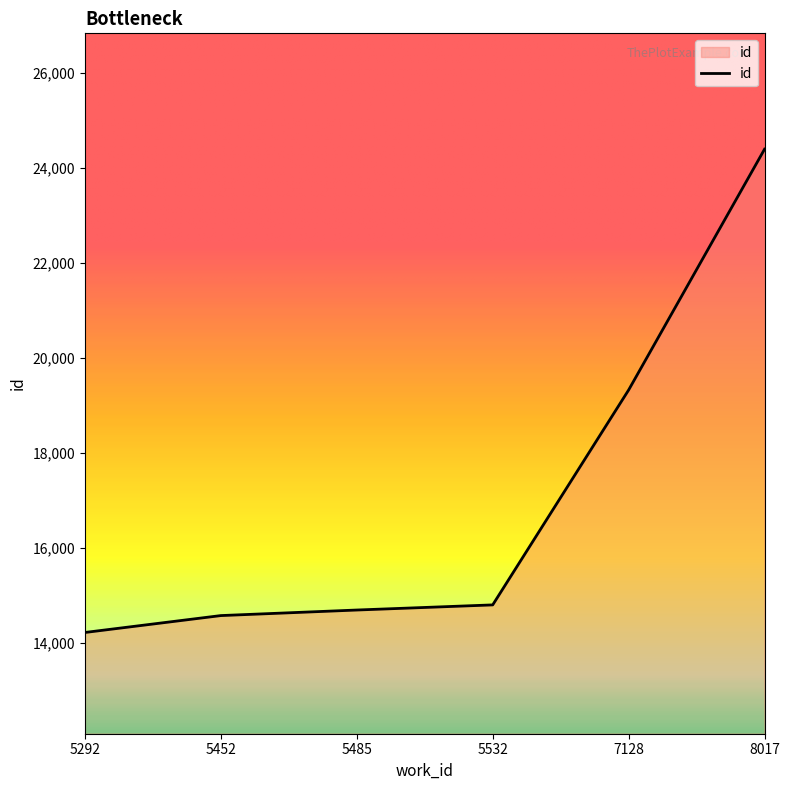

What is the approximate value at 5452, to the nearest 10?

14570